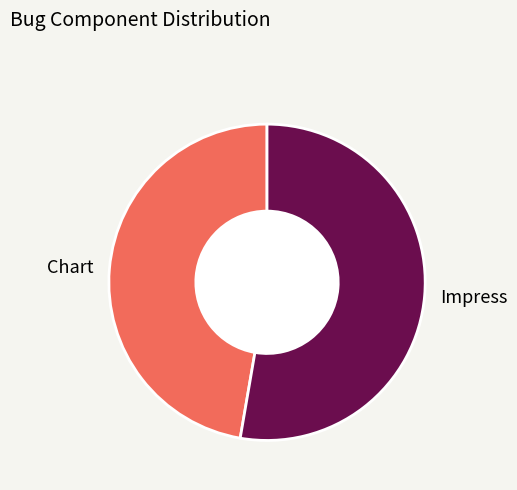

What is the majority slice?

Impress